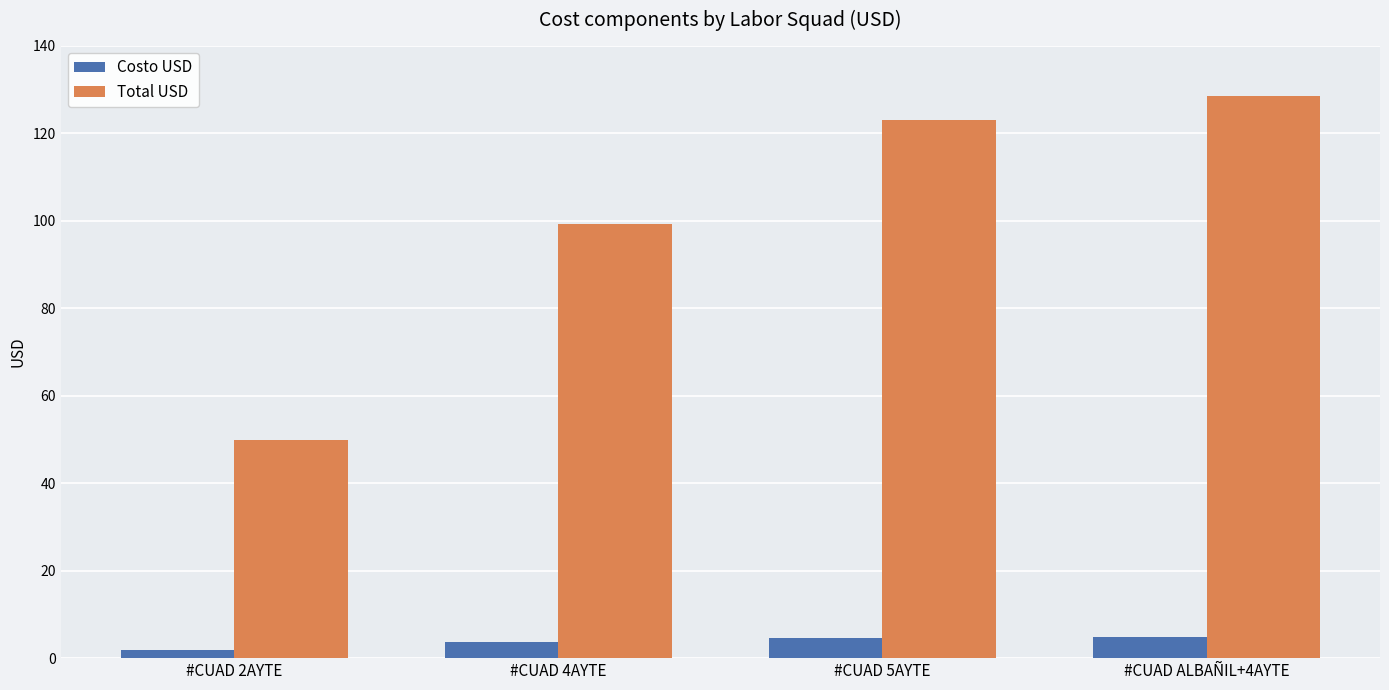

Which series changed the most between #CUAD 2AYTE and #CUAD ALBAÑIL+4AYTE?

Total USD